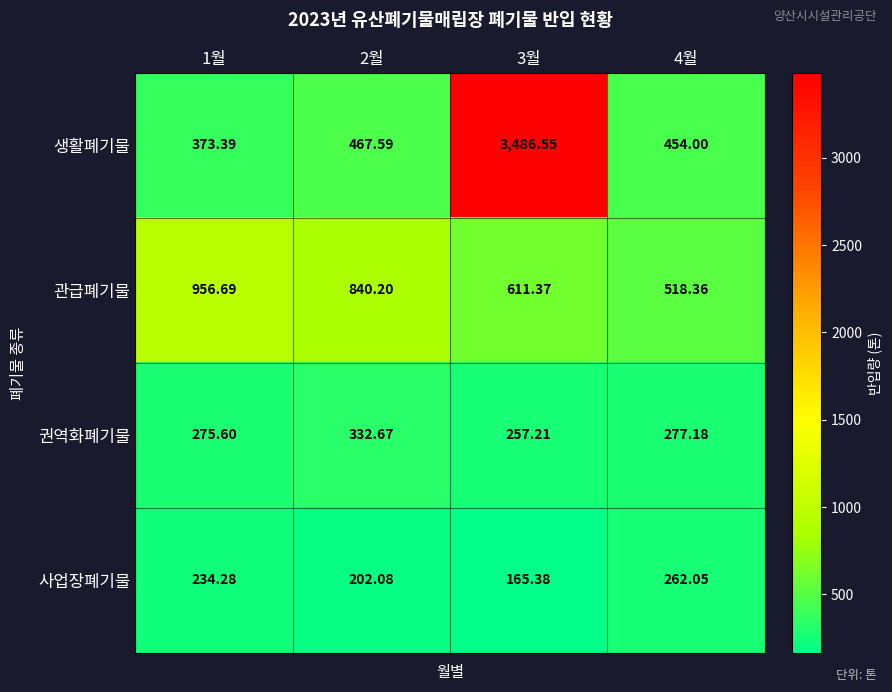

Which series changed the most between 2월 and 3월?

생활폐기물